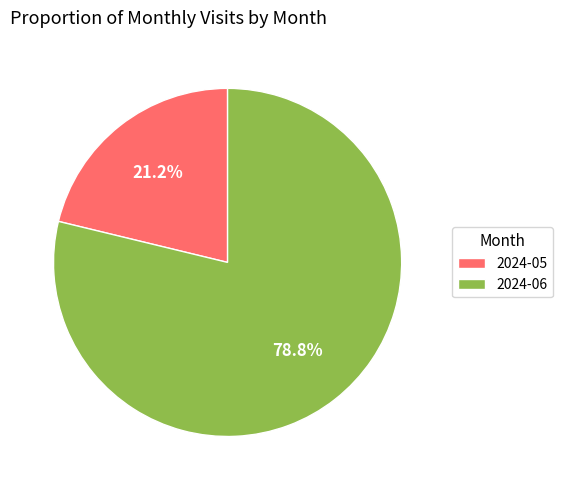

To the nearest percent, what is the difference between the 2024-05 and 2024-06 slice percentages?

58%